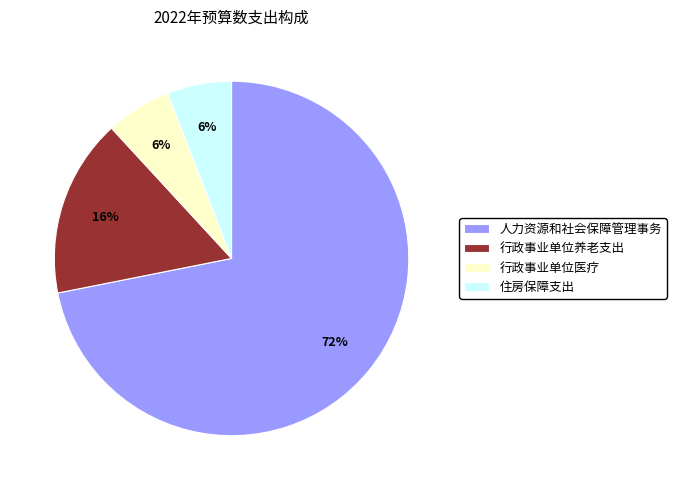

What is the ratio of the value at 行政事业单位医疗 to the value at 人力资源和社会保障管理事务?

0.1